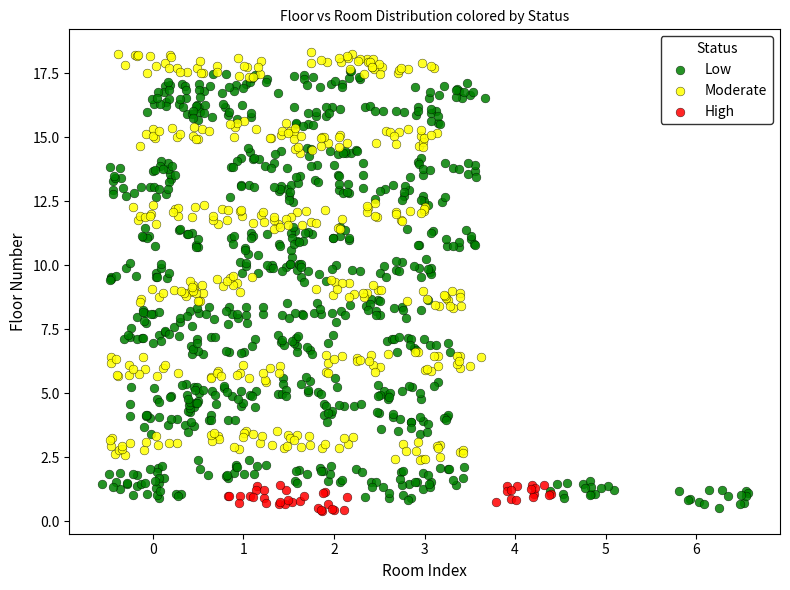

Which series has the largest Y range (max minus min)?

Low